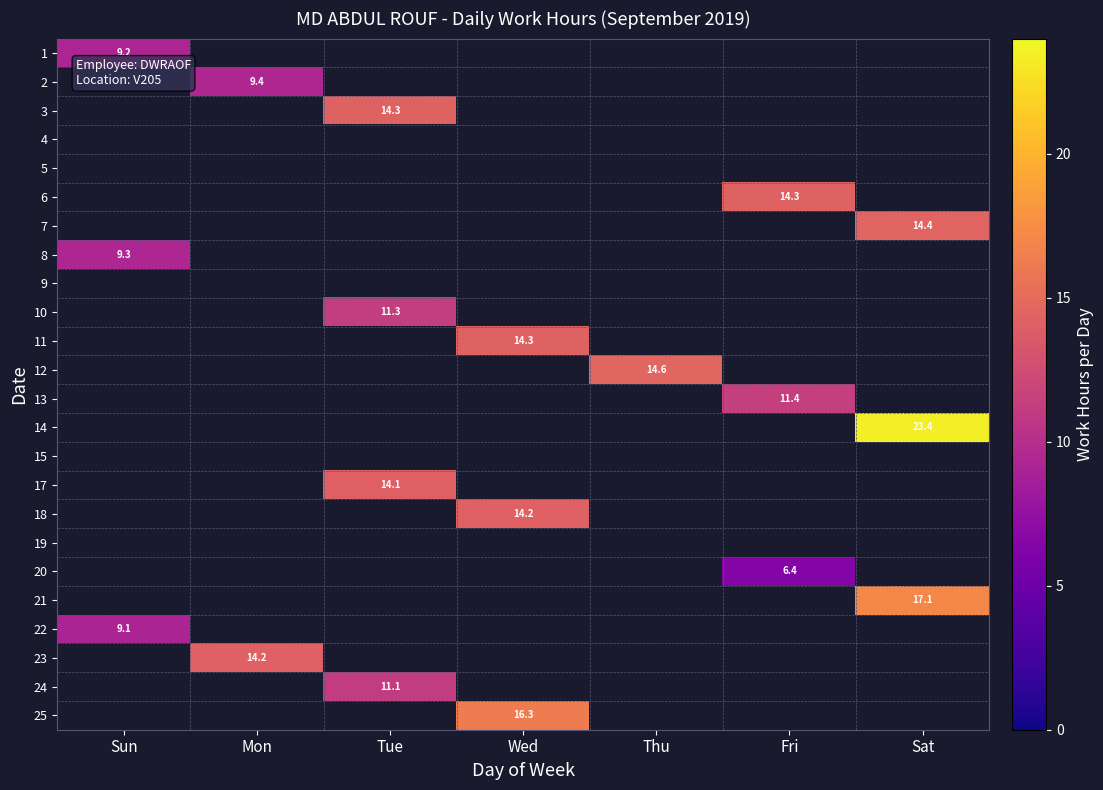

True or false: 10 has a value of 19.7 at Tue.

False